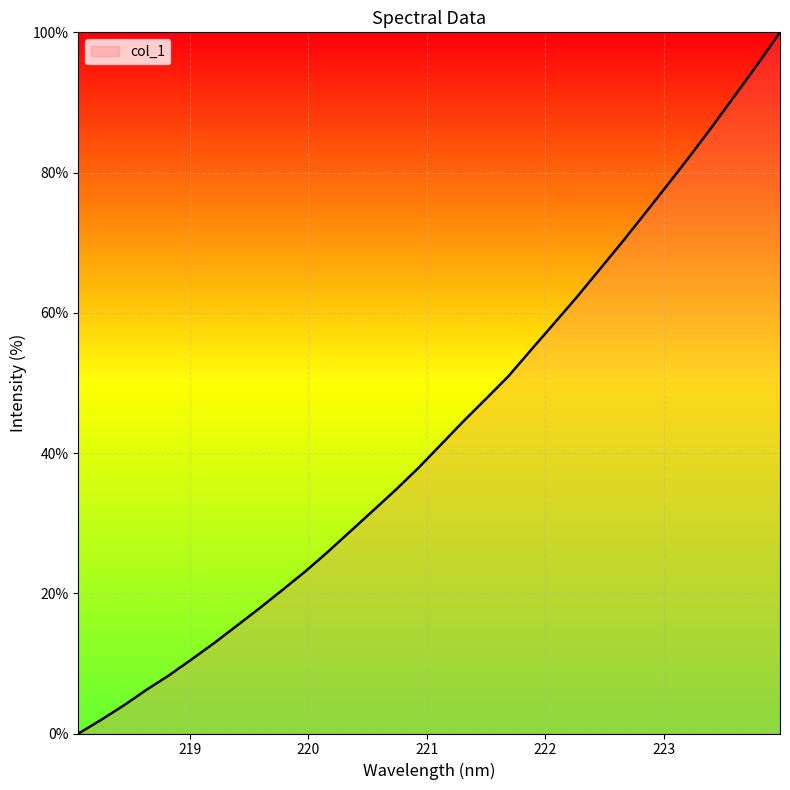

What is the maximum value shown in the chart?

100.0